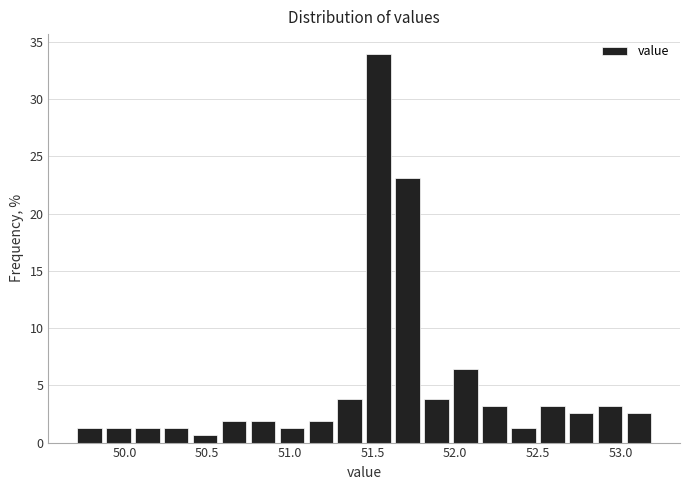

Around what value on the x-axis is the tallest bar? Give the approximate position of its centre, as read against the axis.

51.55